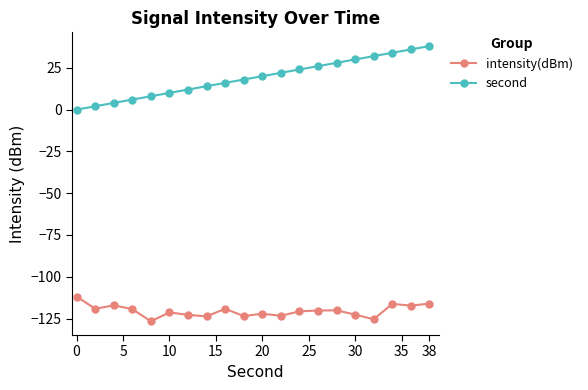

At how many categories does at least one series exceed -69?

20